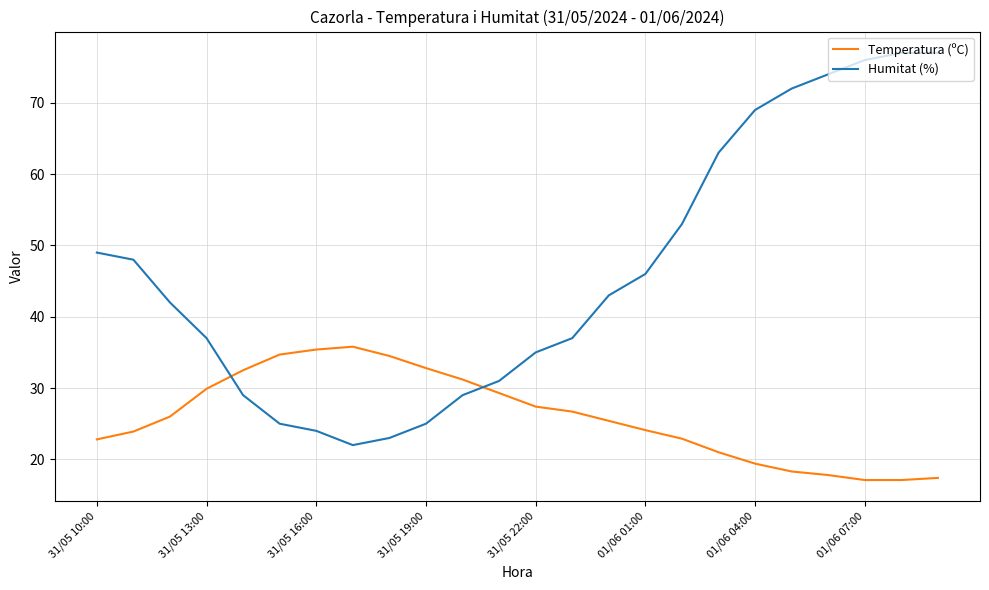

What is the maximum value shown in the chart?

77.0